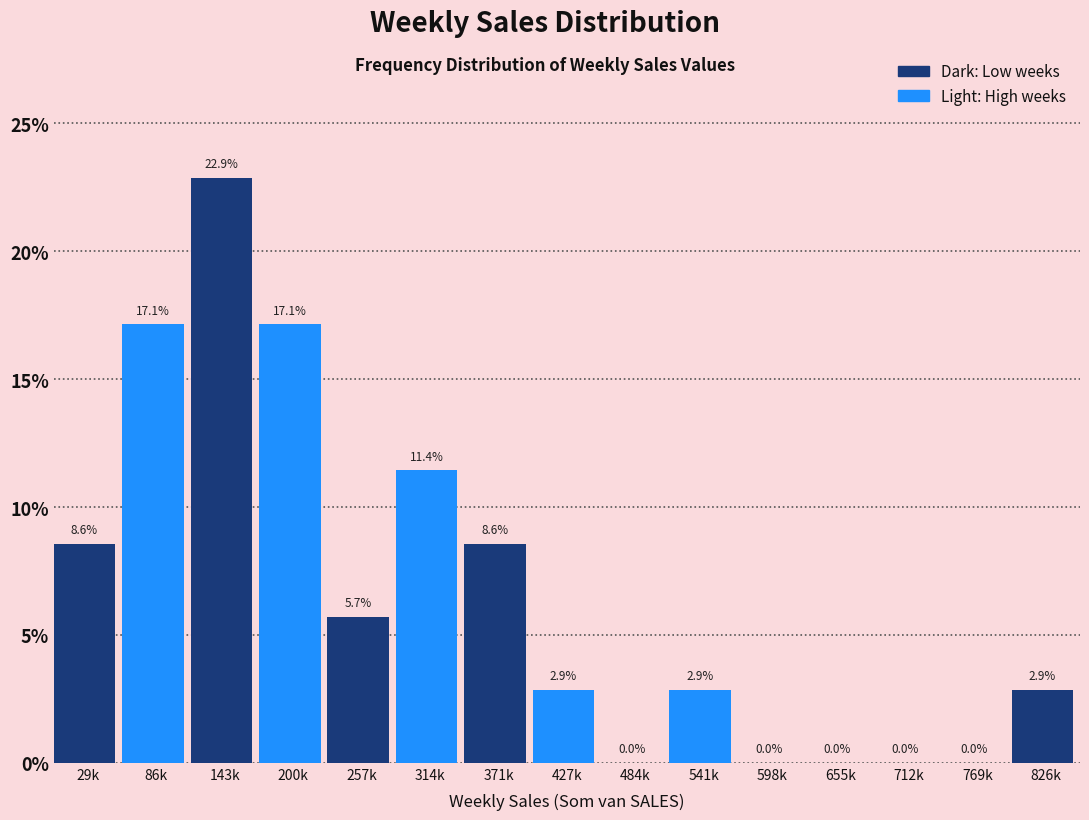

Reading left to right, what are all the values shown in this chart?

29k=8.6	86k=17.1	143k=22.9	200k=17.1	257k=5.7	314k=11.4	371k=8.6	427k=2.9	484k=0.0	541k=2.9	598k=0.0	655k=0.0	712k=0.0	769k=0.0	826k=2.9